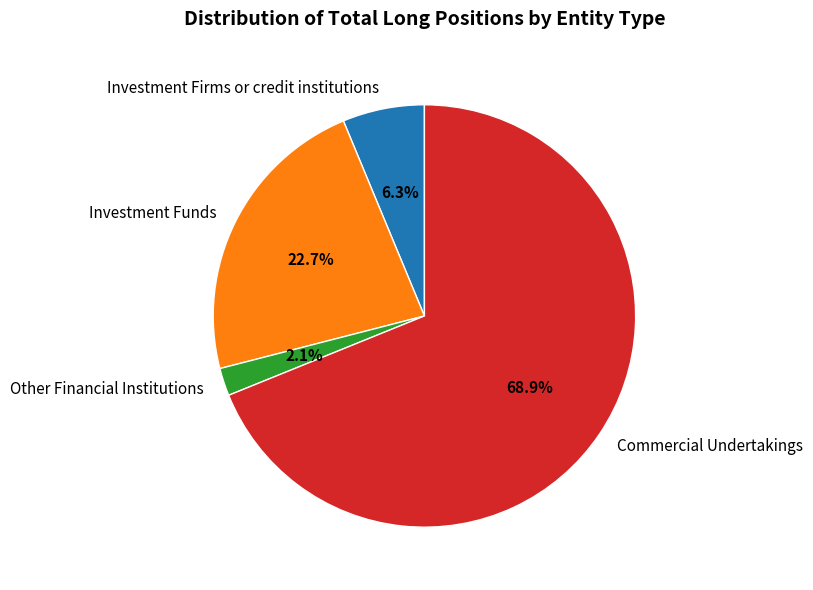

Is there any slice that represents more than half of the pie?

Yes